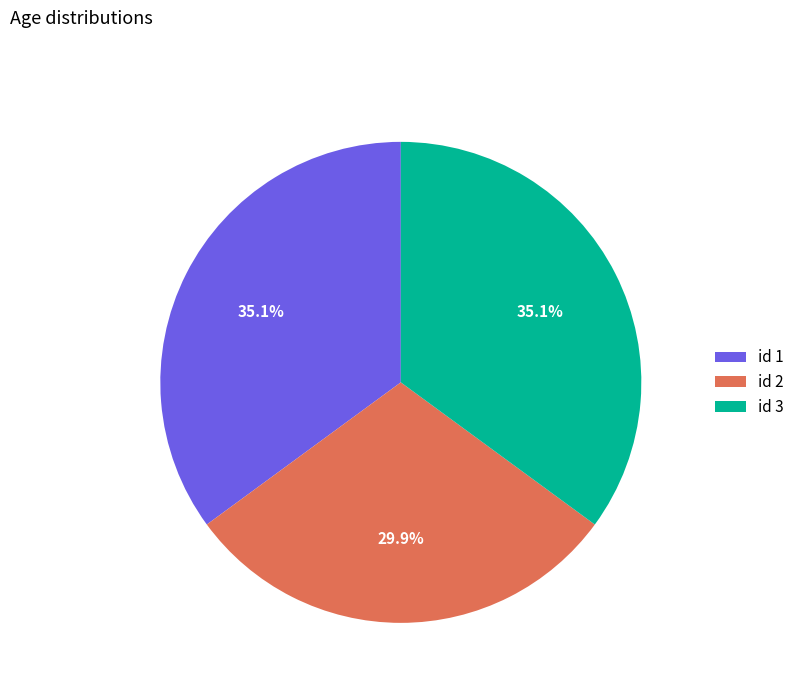

What portion of the pie excludes id 2?

70.1%